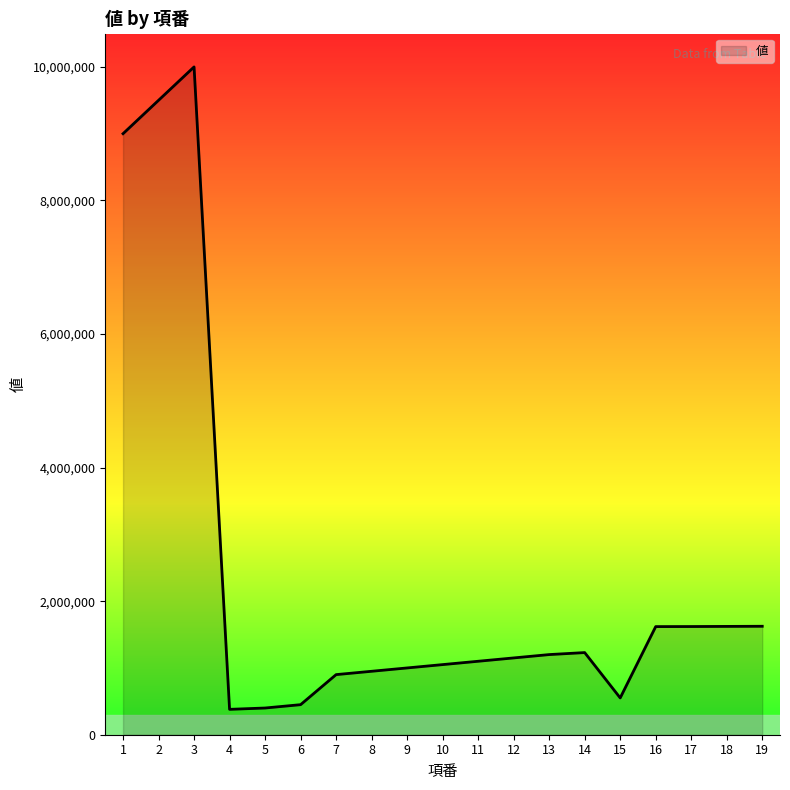

Is it true that the value at 17 is 2115188?

False